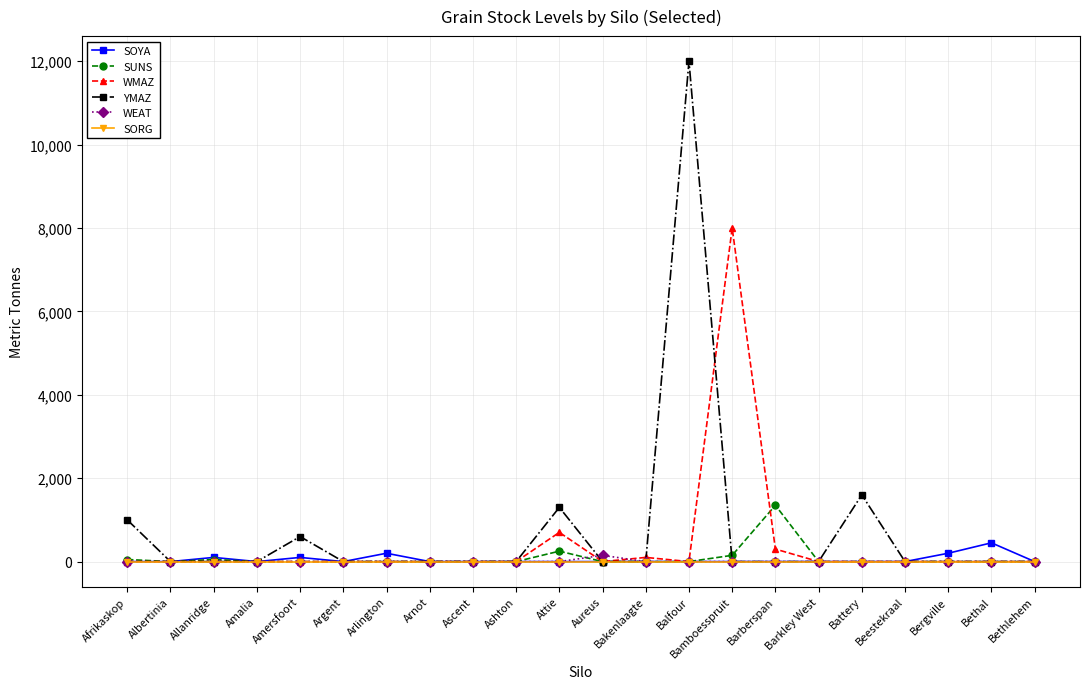

Which series has the largest range (max minus min)?

YMAZ